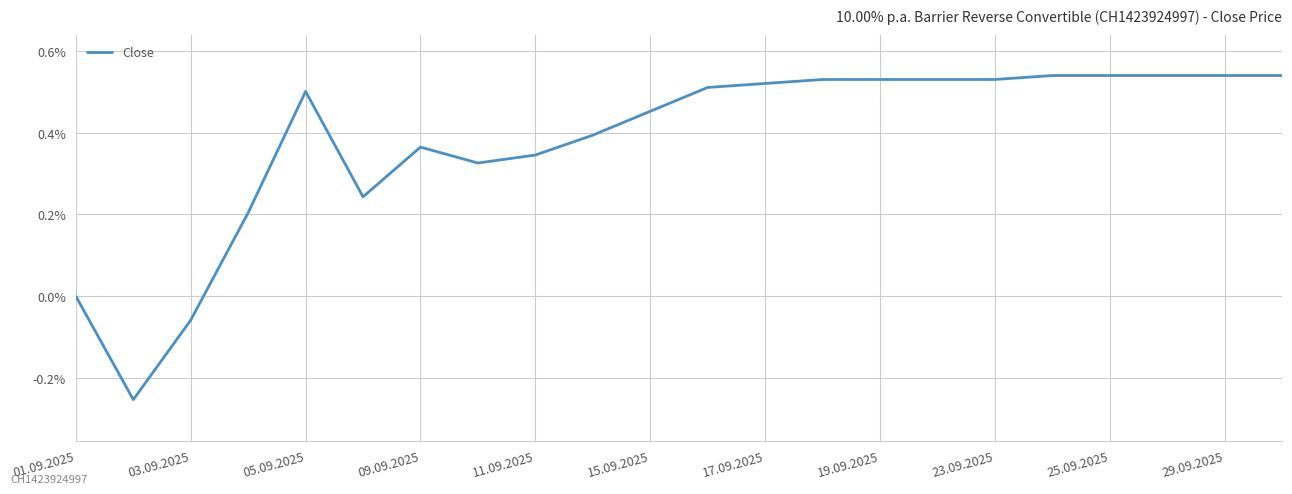

Count the number of categories in the chart.

22